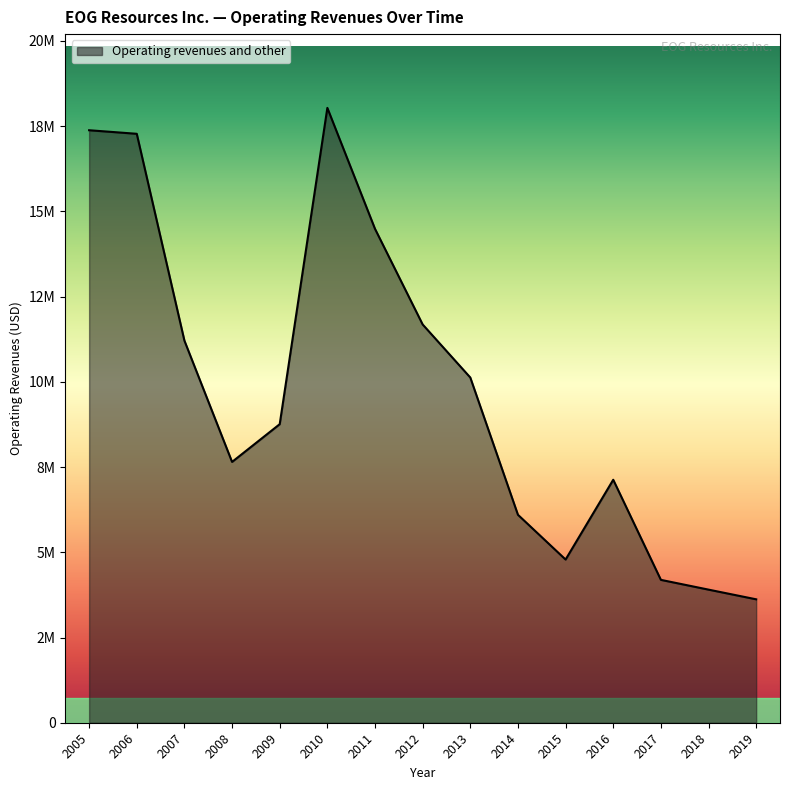

What is the value of the 5th point from the left?

8757428